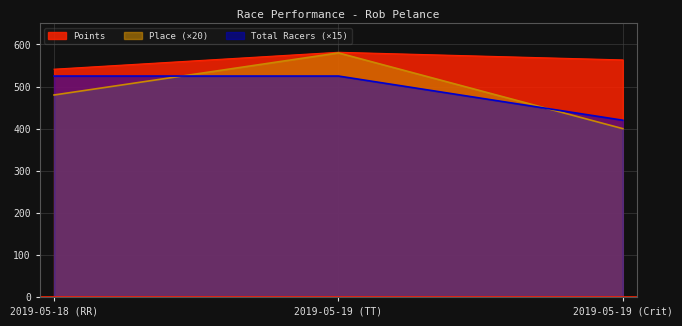

How many lines are shown in the chart?

3